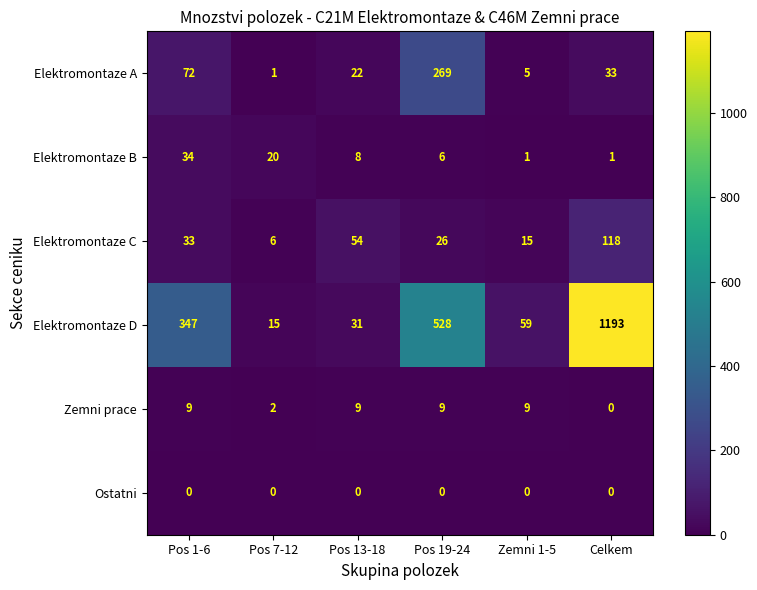

Where is Elektromontaze A nearest to the value 135?

Pos 1-6